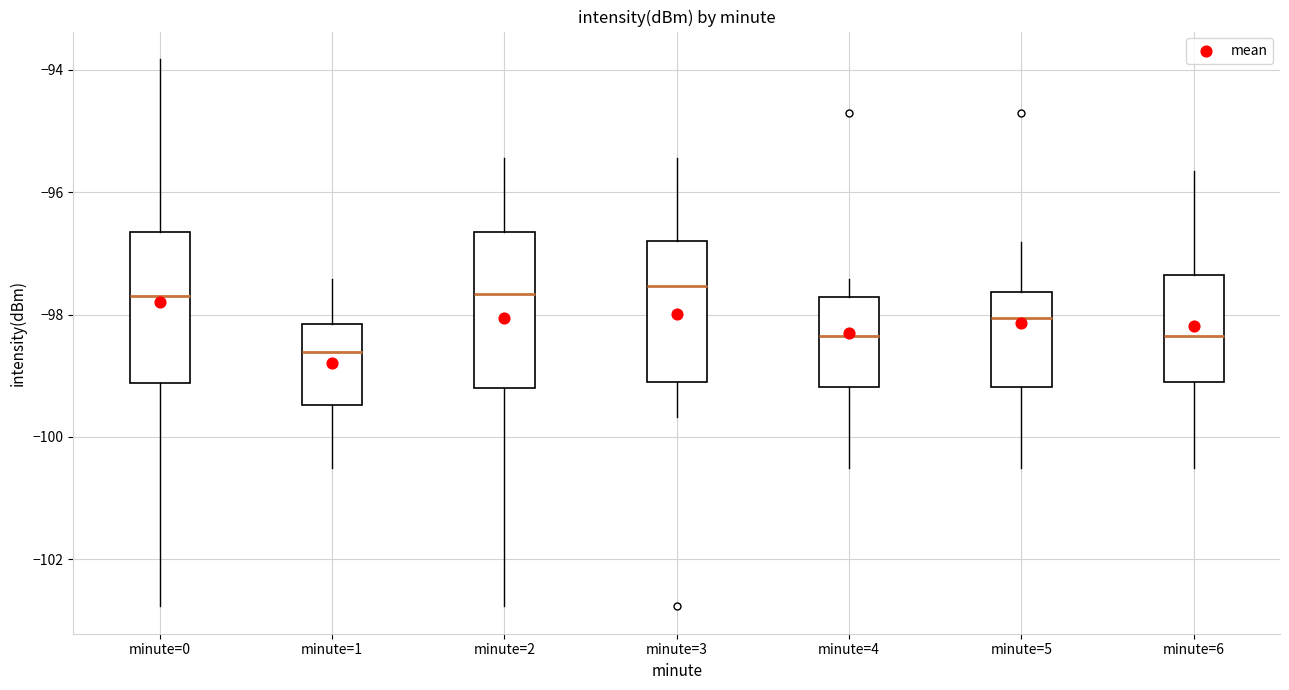

Reading left to right, transcribe this box plot: for each box, give where its median line is, the range the box spans, and where its two whiskers end, as read against the y-axis. The values are not printed on the chart, so give them approximately, as read against the axis.

minute=0: median -97.6, box -99.2 to -96.6, whiskers -102.8 to -93.8
minute=1: median -98.6, box -99.4 to -98.2, whiskers -100.6 to -97.4
minute=2: median -97.6, box -99.2 to -96.6, whiskers -102.8 to -95.4
minute=3: median -97.6, box -99.2 to -96.8, whiskers -99.6 to -95.4
minute=4: median -98.4, box -99.2 to -97.8, whiskers -100.6 to -97.4
minute=5: median -98.0, box -99.2 to -97.6, whiskers -100.6 to -96.8
minute=6: median -98.4, box -99.0 to -97.4, whiskers -100.6 to -95.6